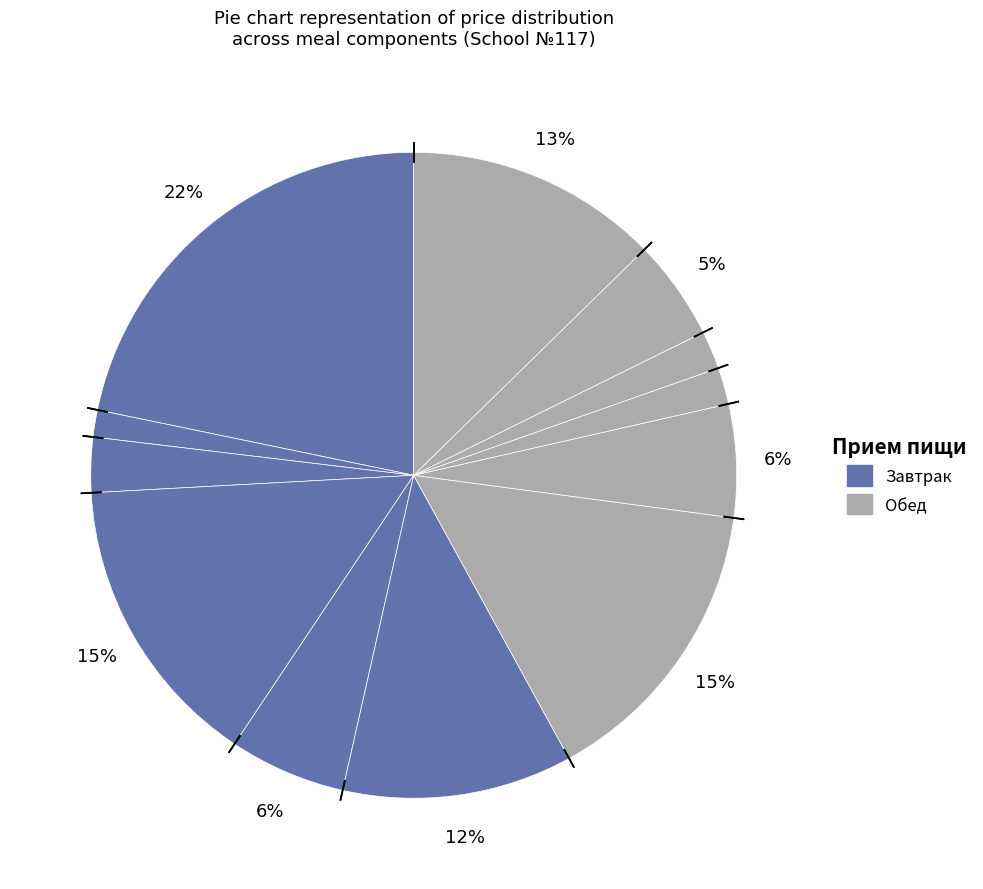

How many slices are in this pie chart?

12